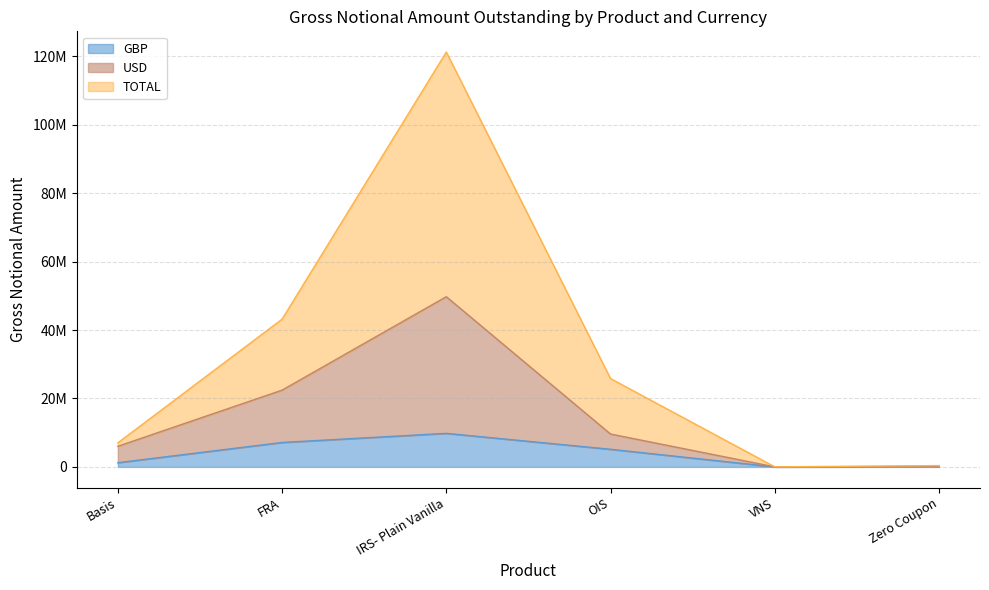

What is the value of the GBP point at the 3rd from the left?

9809645